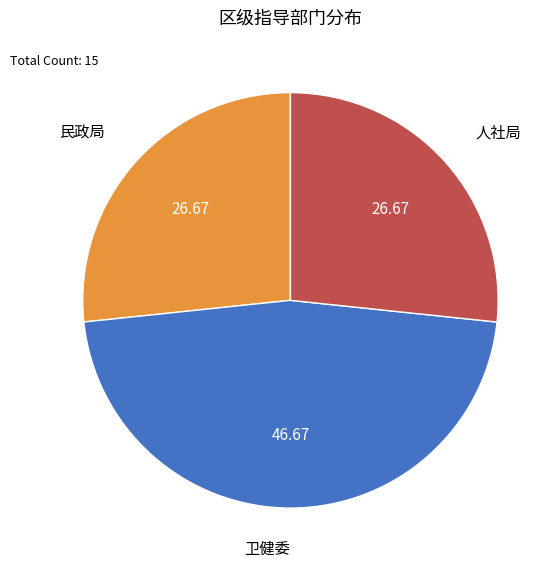

Approximately how many times larger is the value at 卫健委 compared to 人社局?

1.7